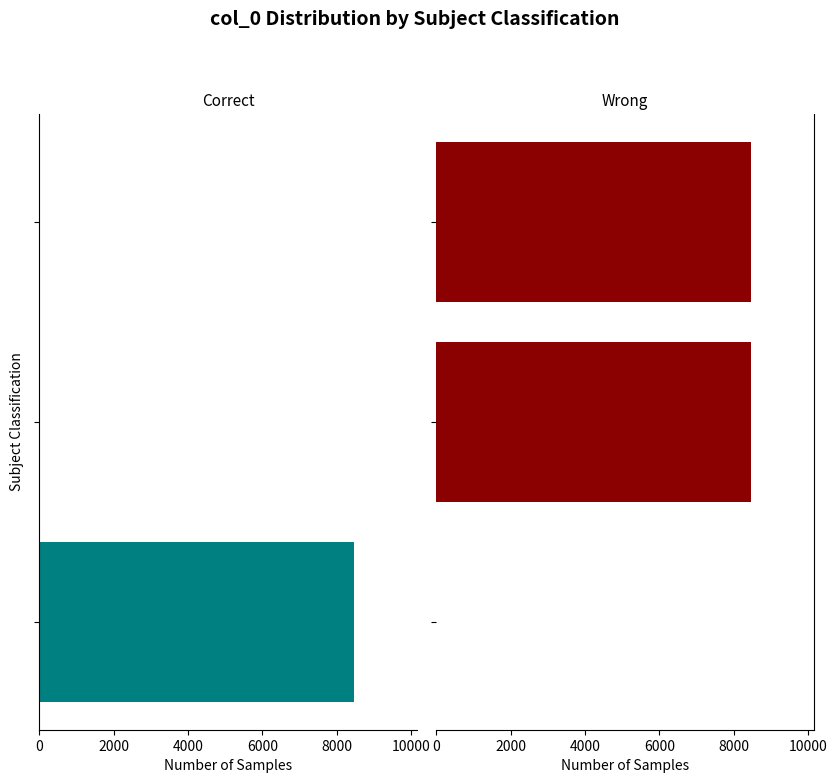

Reading left to right, transcribe all the data shown in this chart.

Correct: 8468	0	0
Wrong: 0	8468	8468